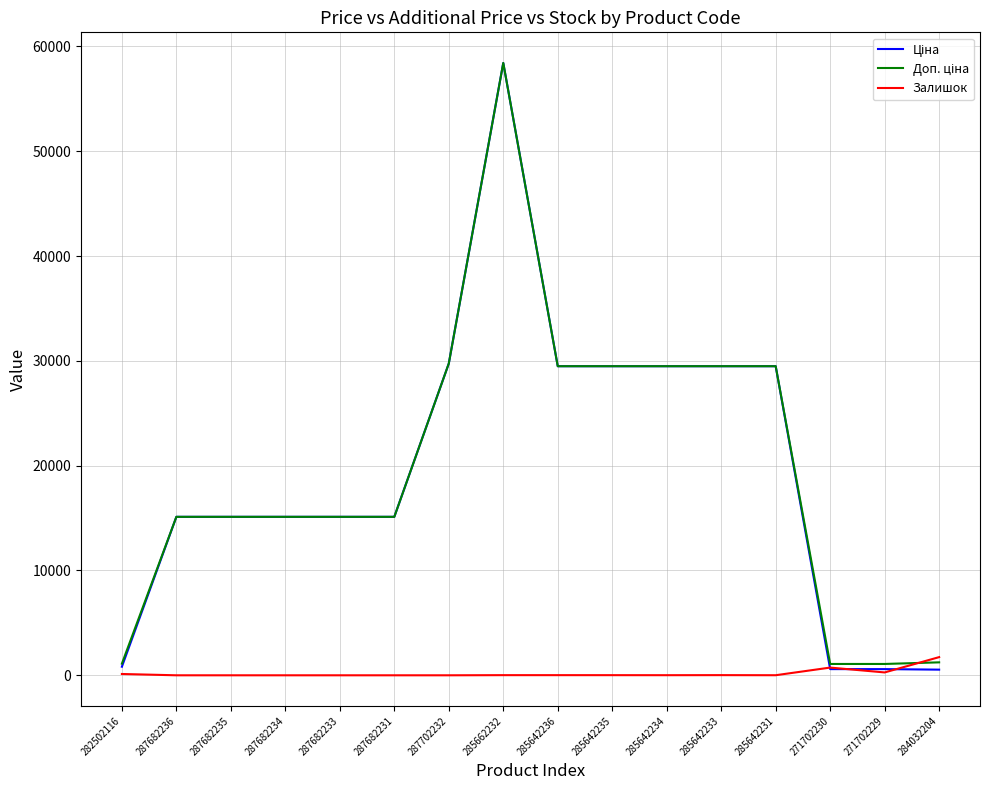

What is the difference between the highest and lowest values at 287682236?

15120.0